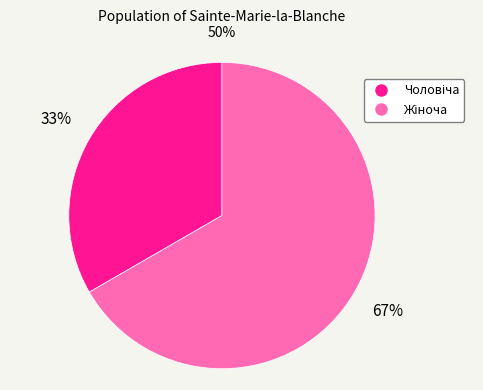

To the nearest percent, what is the average slice percentage?

50%